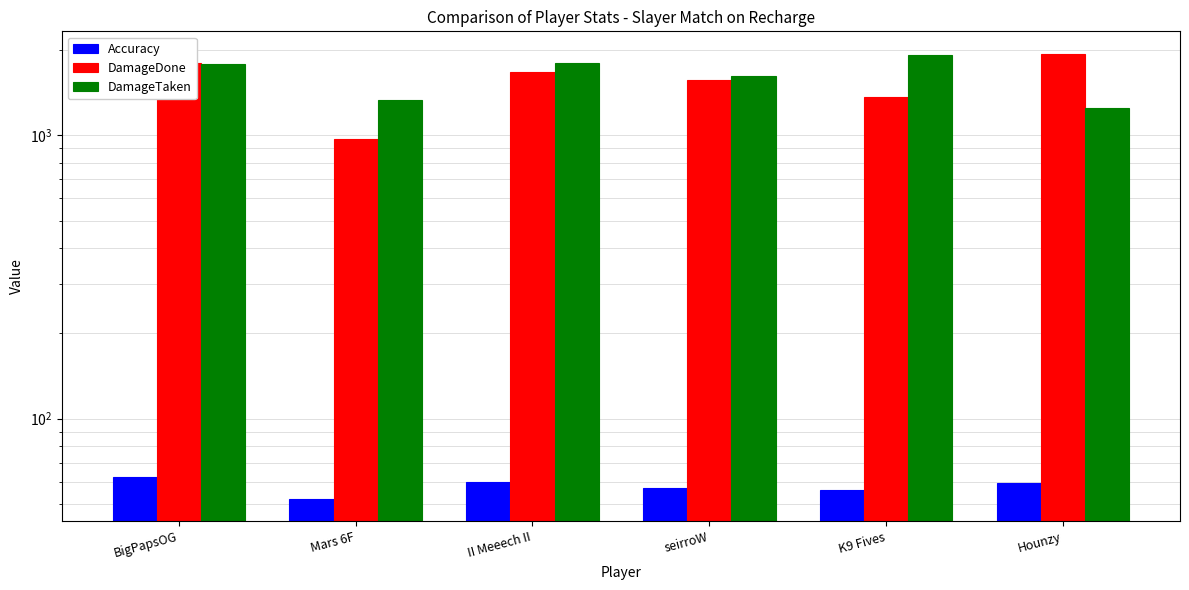

What is the approximate value of DamageTaken at II Meeech II?

1792.0